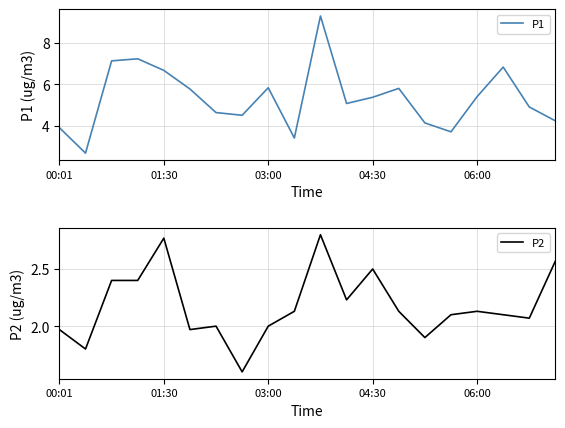

What is the difference between the maximum and minimum values in the P1 series?

6.6